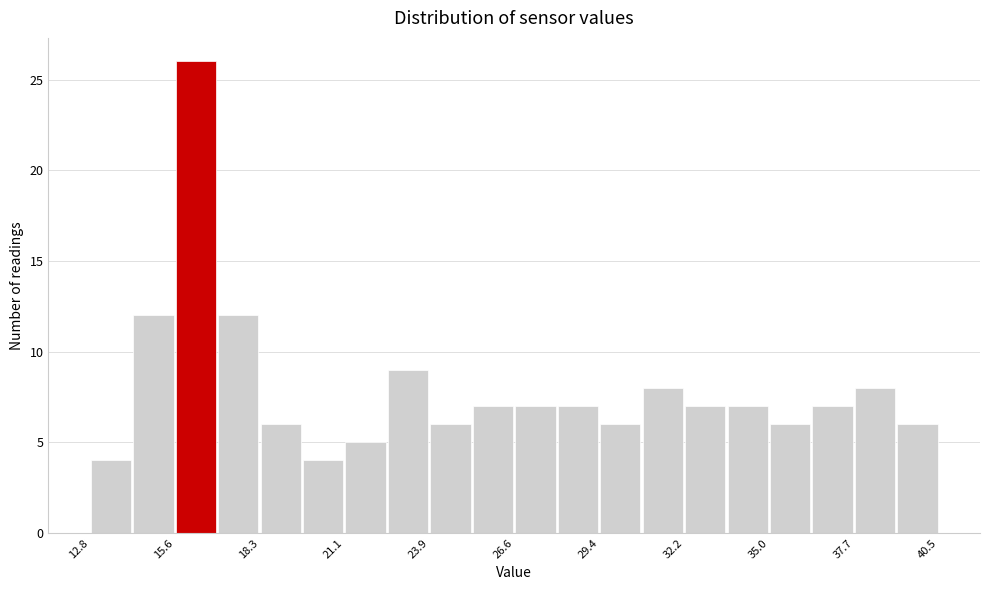

Around what value on the x-axis is the tallest bar? Give the approximate position of its centre, as read against the axis.

16.0